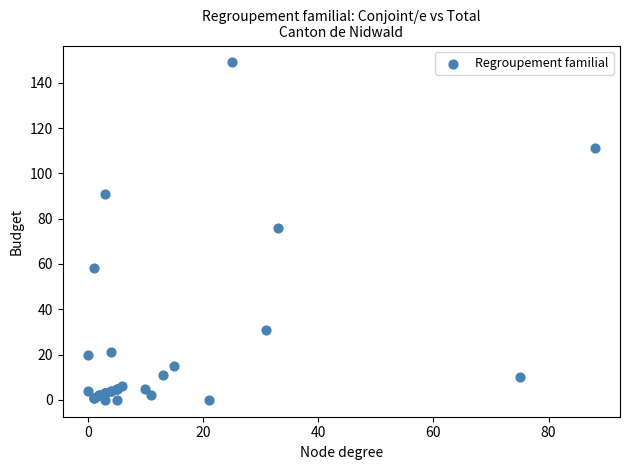

What Y value in the scatter plot is closest to 74?

76